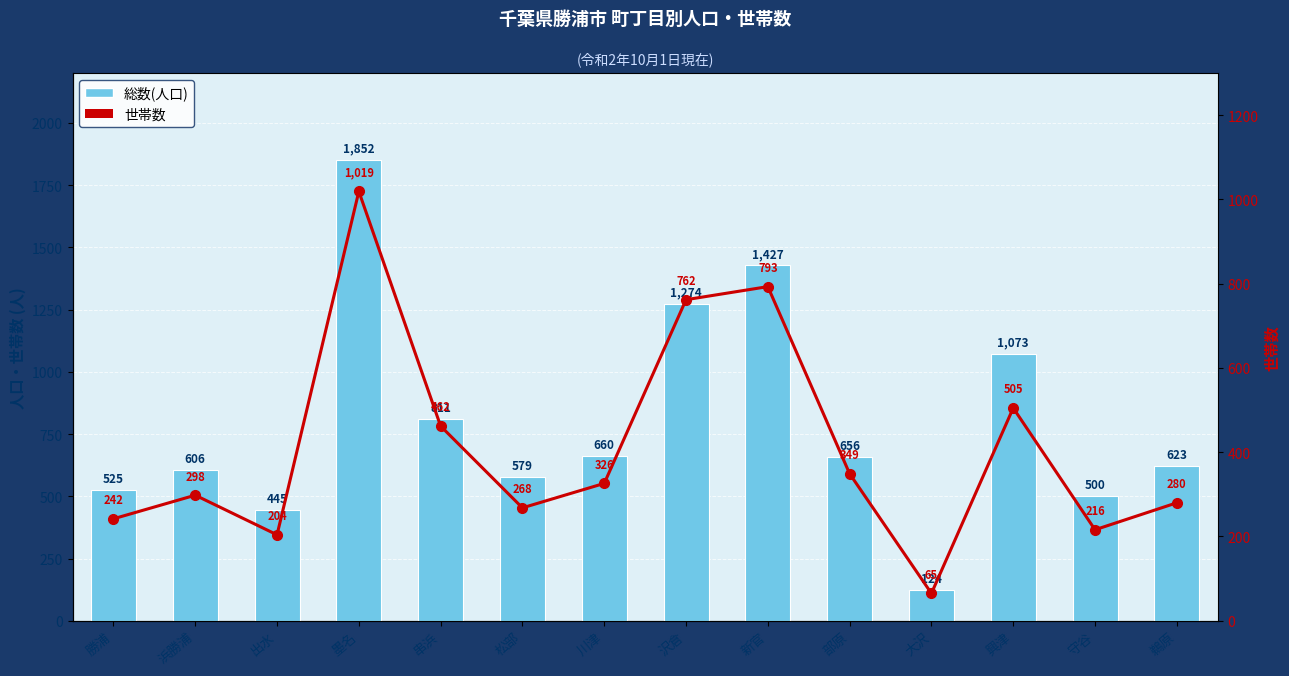

At which label does 総数(人口) reach its peak?

墨名